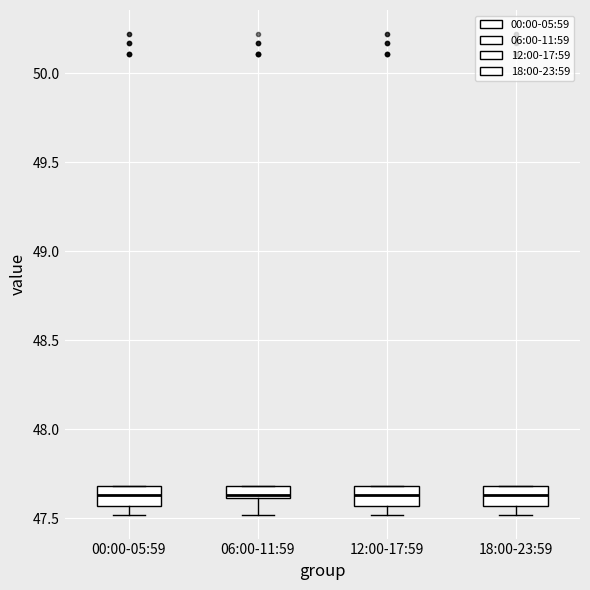

Where is the lower edge of the box for 00:00-05:59 on the y-axis? The values are not printed on the chart, so give them approximately, as read against the axis.

47.55